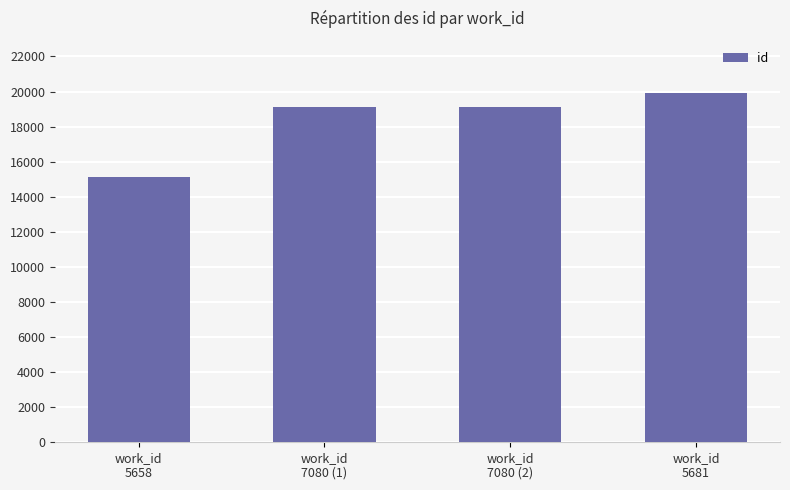

What is the value of the 1st bar from the left?

15120